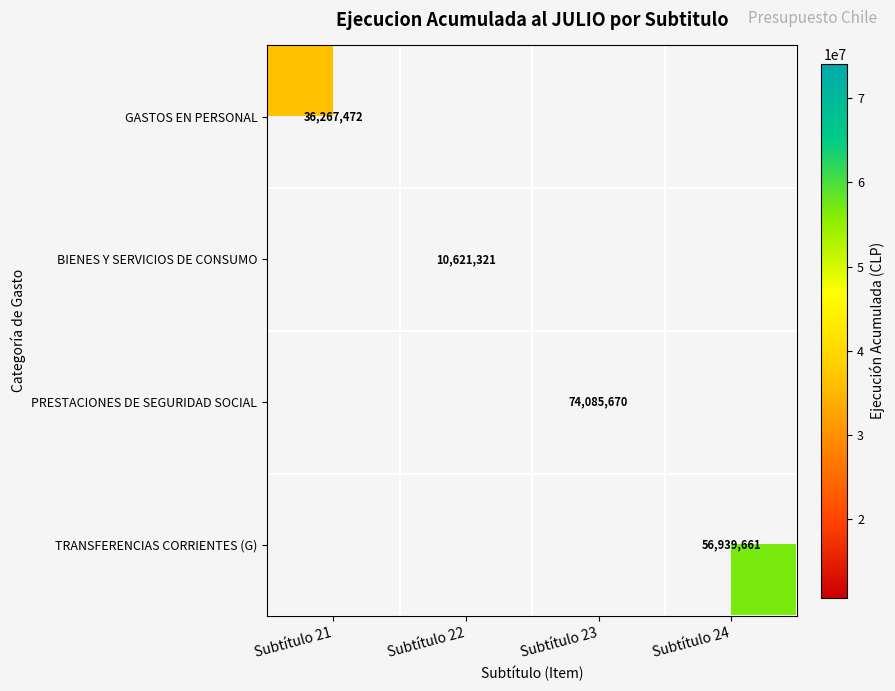

Is the value of BIENES Y SERVICIOS DE CONSUMO at Subtítulo 22 greater than the value of TRANSFERENCIAS CORRIENTES (G) at Subtítulo 24?

No